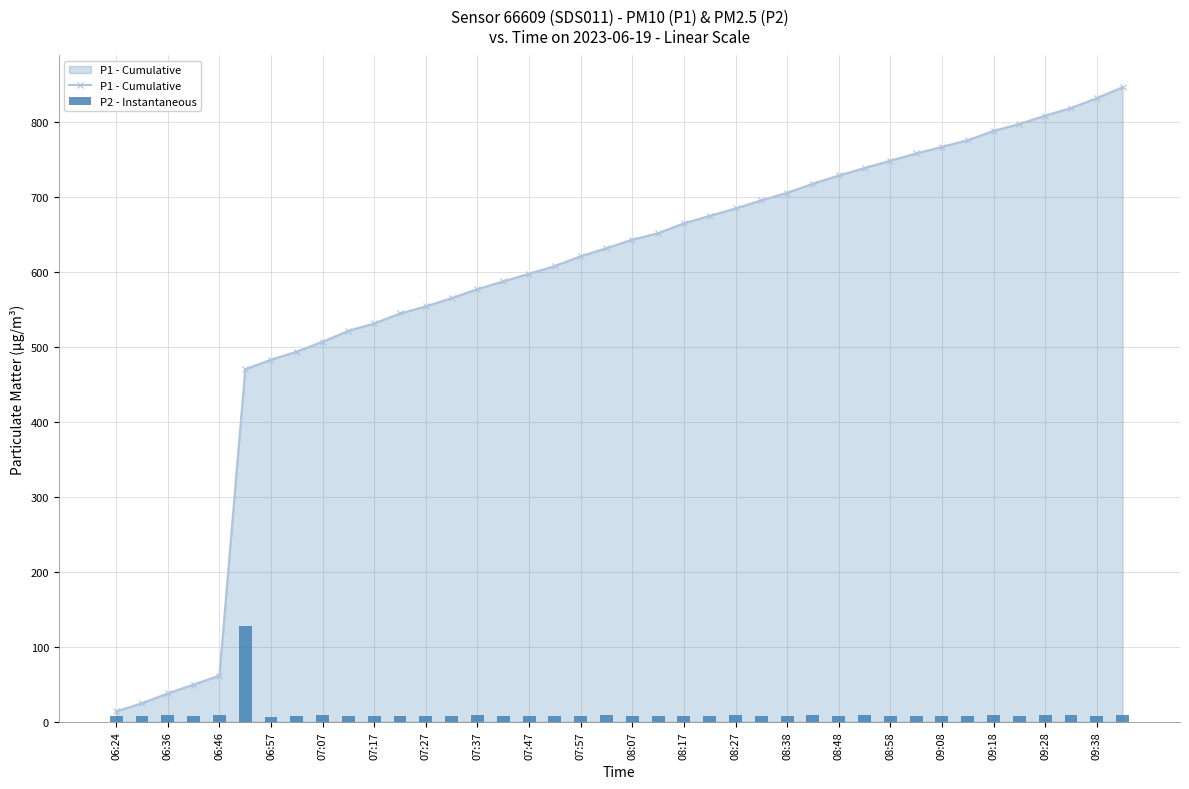

What is the highest value of the P1 - Cumulative series?

846.5